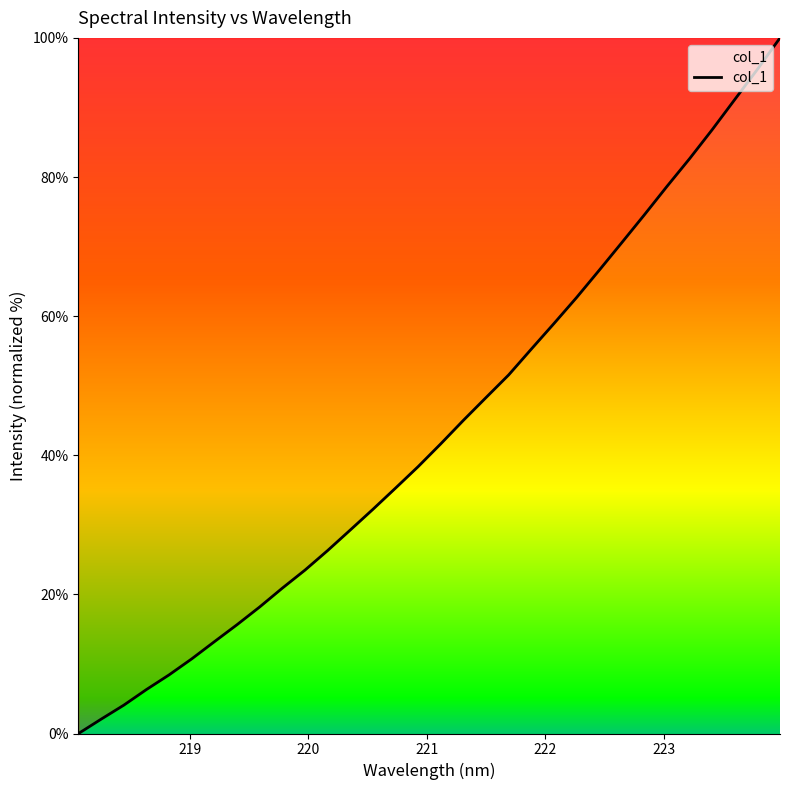

What is the difference between the maximum and minimum values?

100.0